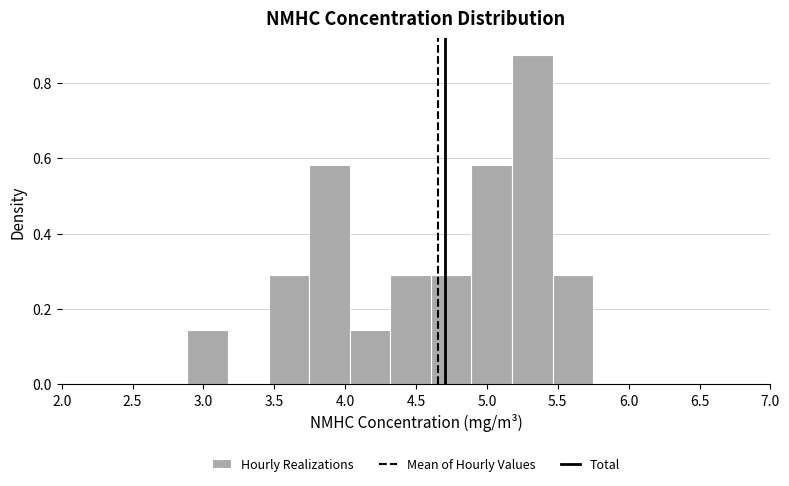

Reading left to right, list every bar in this chart as the range it spans on the x-axis followed by its height. Neither the bar edges nor the heights are printed on the chart, so give them approximately, as read against the axes.

2.90 to 3.15: 0.14
3.15 to 3.45: 0
3.45 to 3.75: 0.30
3.75 to 4.05: 0.58
4.05 to 4.30: 0.14
4.30 to 4.60: 0.30
4.60 to 4.90: 0.30
4.90 to 5.20: 0.58
5.20 to 5.45: 0.88
5.45 to 5.75: 0.30